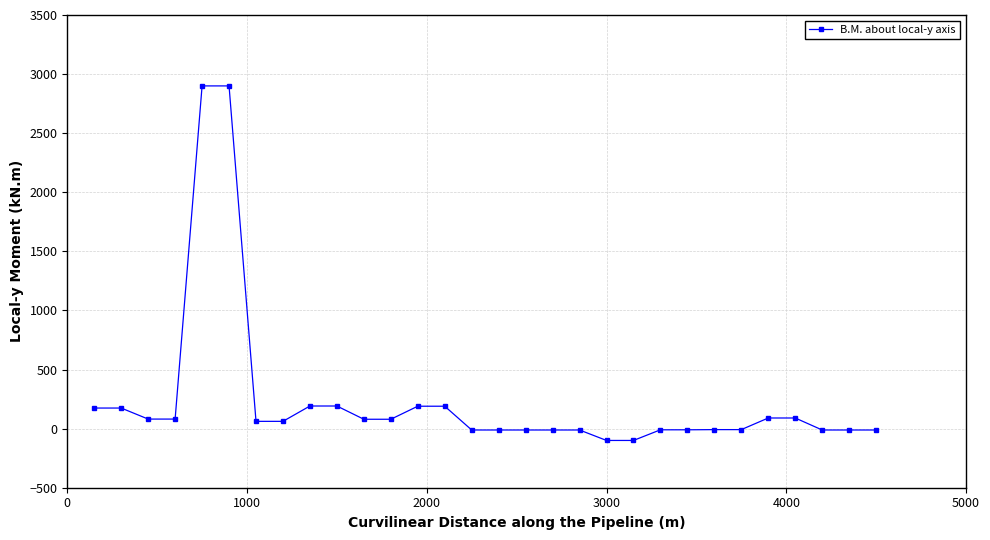

How many categories are shown in the chart?

30